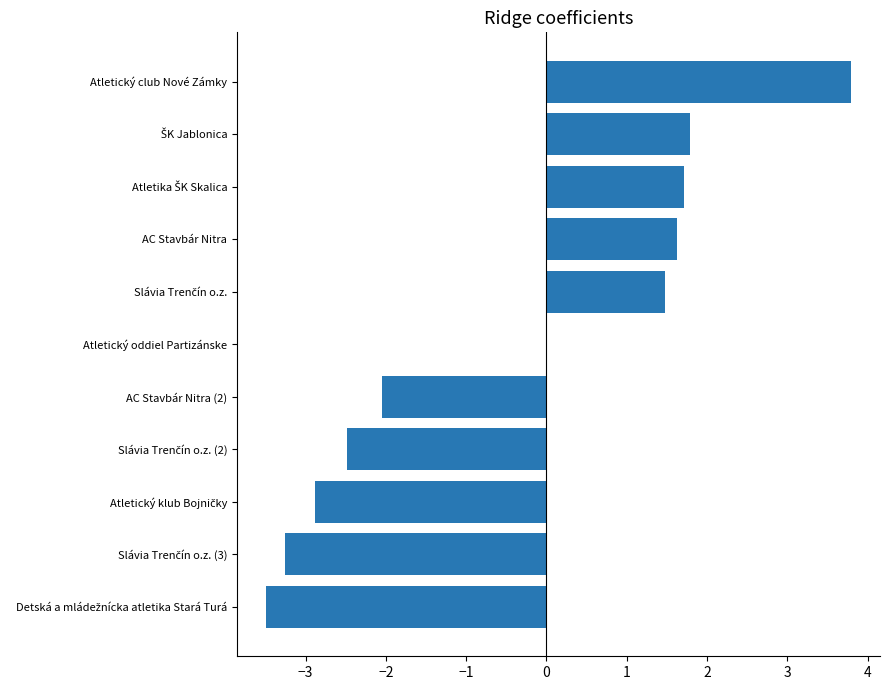

The chart shows a value of -3.5 at Atletický oddiel Partizánske. True or false?

False